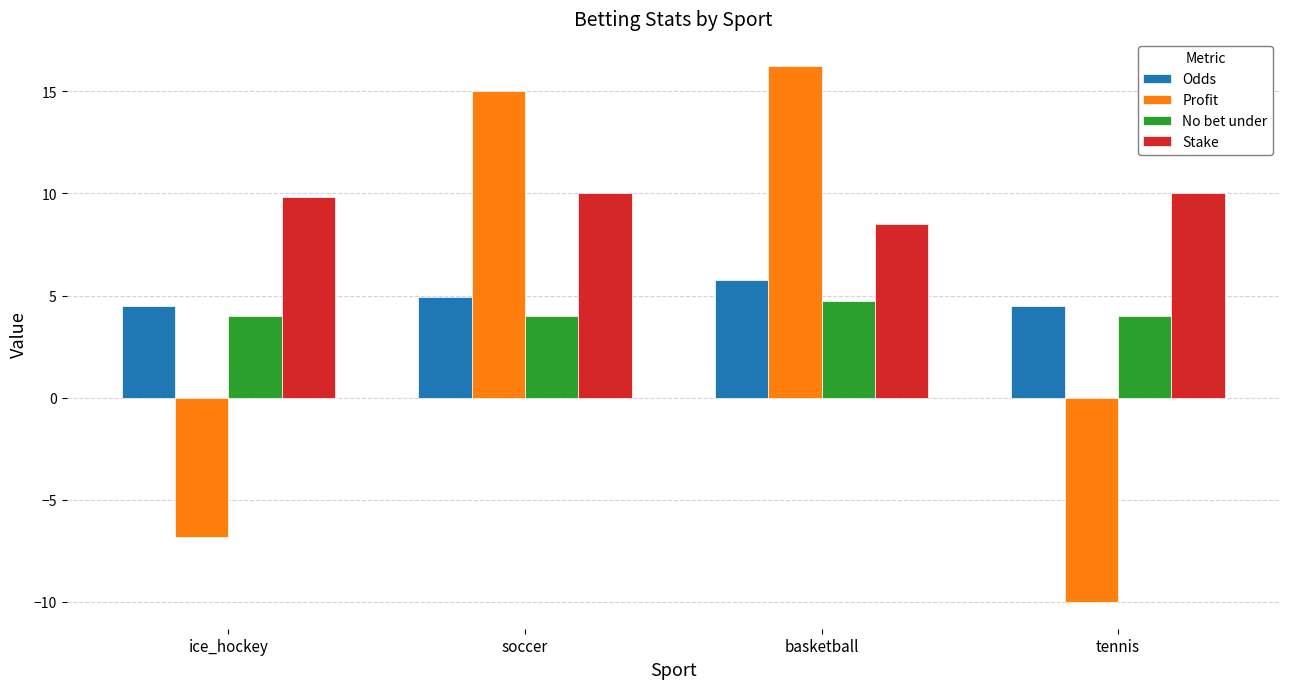

What is the sum of all Stake values?

38.3